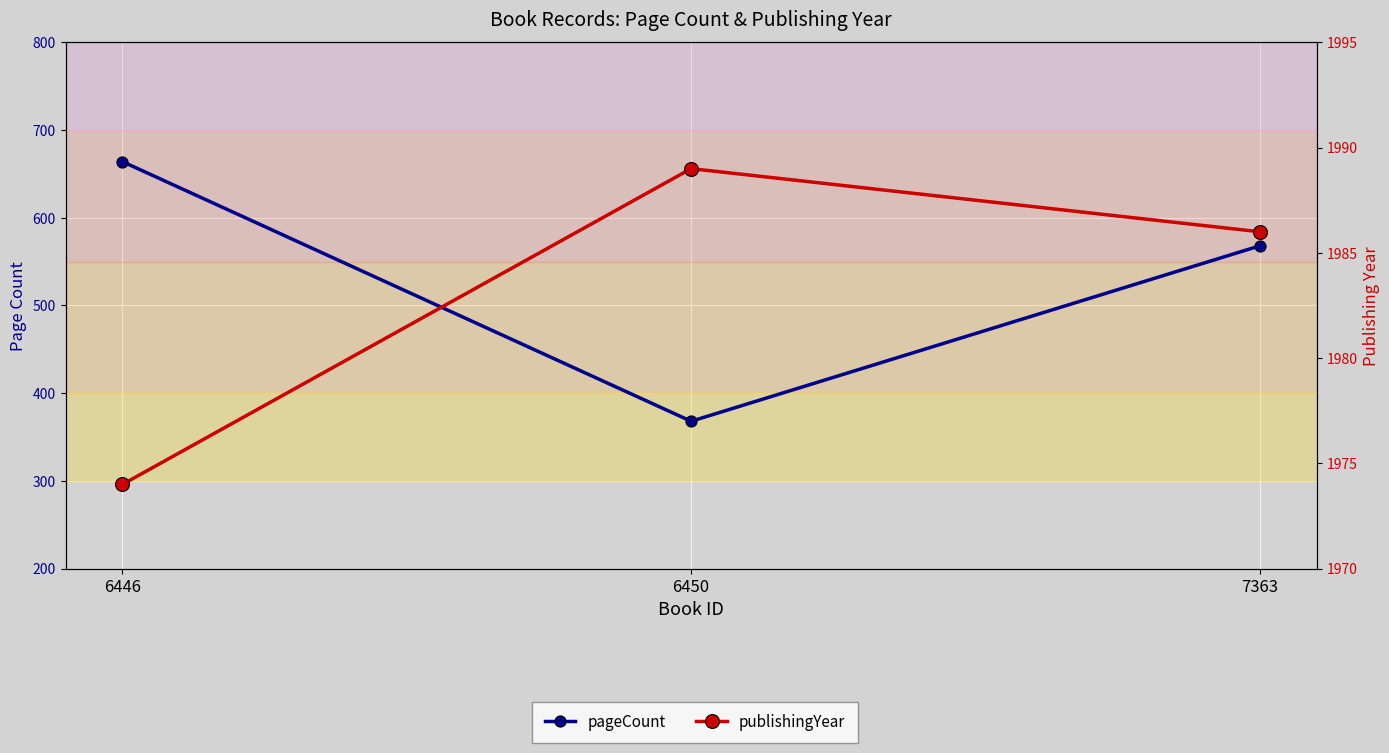

How many values in the pageCount series are below 568?

1